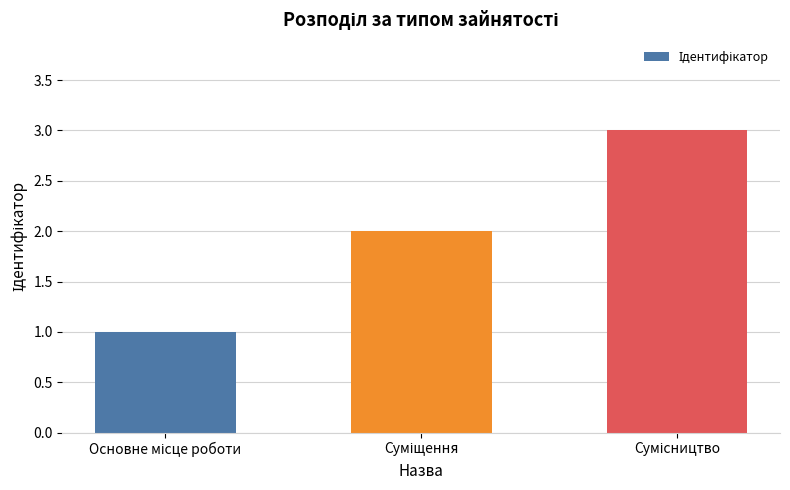

What is the sum of all values?

6